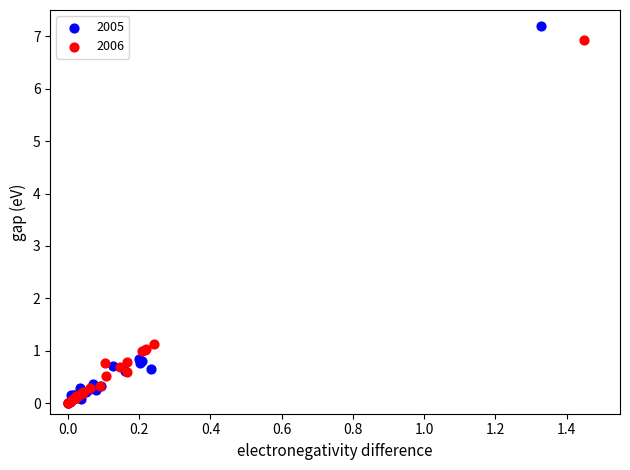

Which series has the largest Y range (max minus min)?

2005